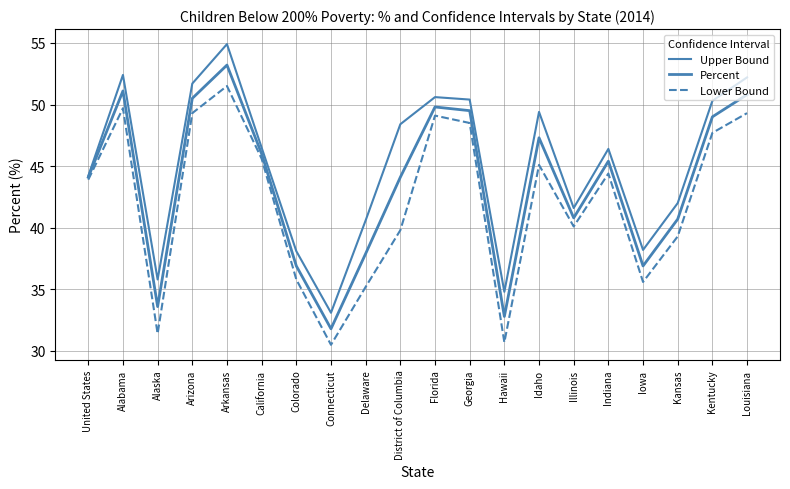

Which series has the widest spread of values?

Upper Bound